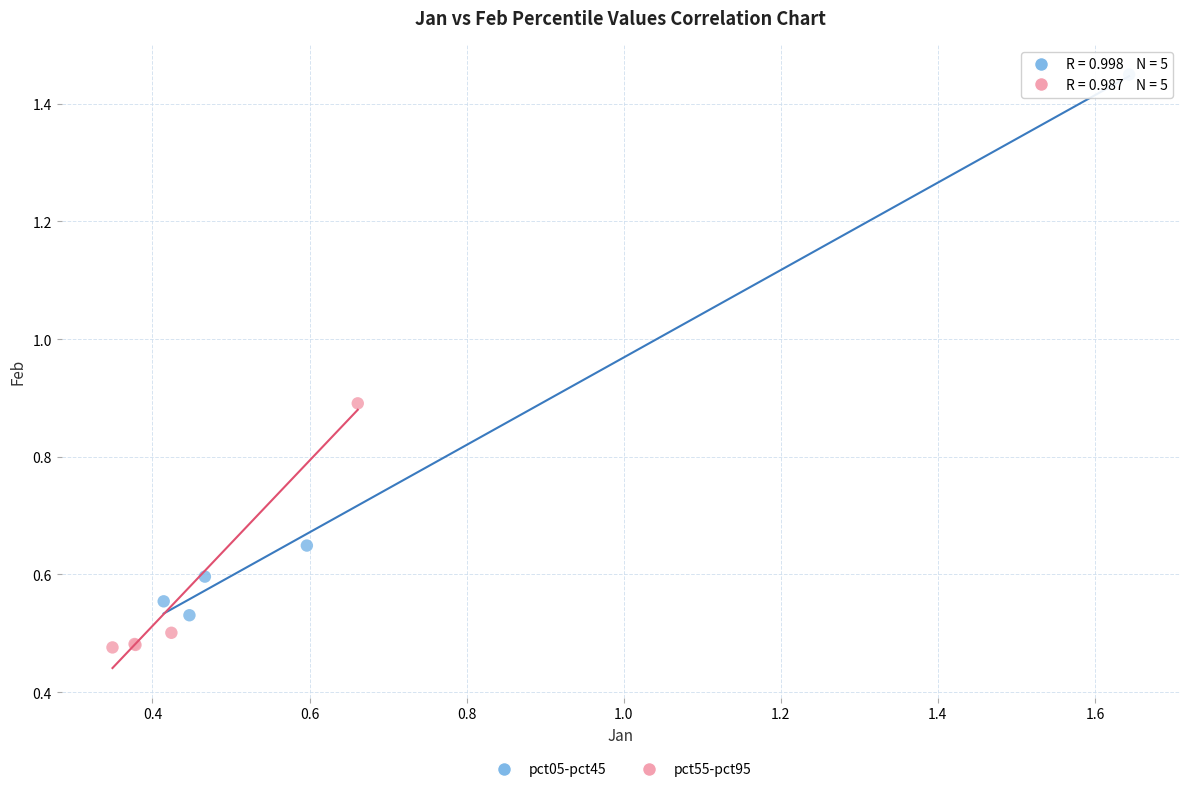

Which series contains the highest Y value?

pct05-pct45